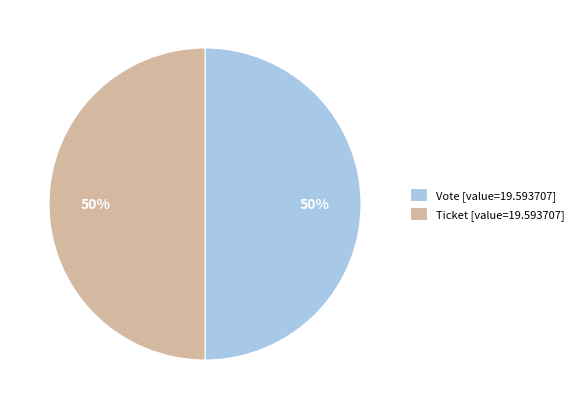

To the nearest percent, what is the combined percentage of Vote [value=19.593707] and Ticket [value=19.593707]?

100%